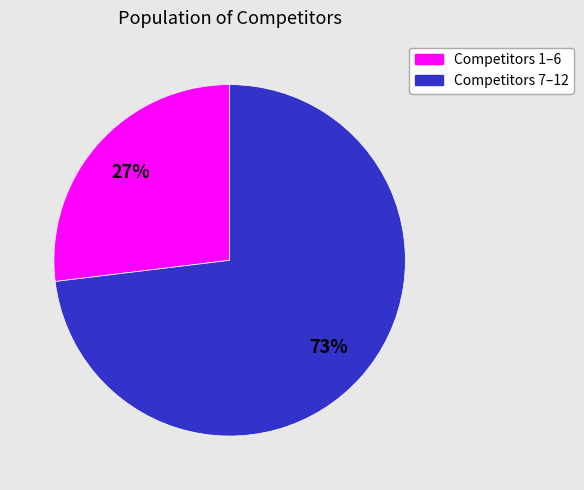

Between Competitors 1–6 and Competitors 7–12, which is larger?

Competitors 7–12